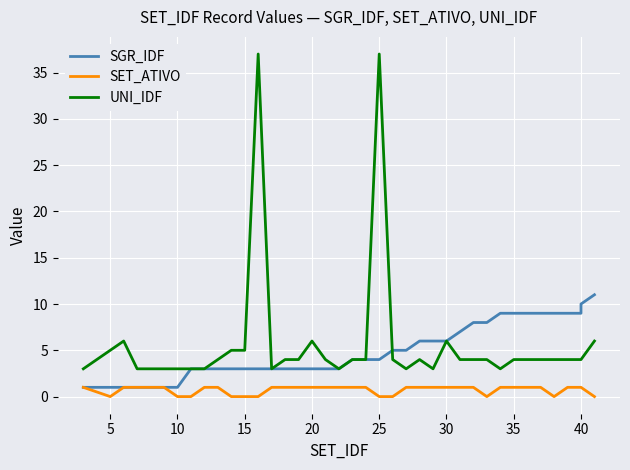

How many lines are shown in the chart?

3